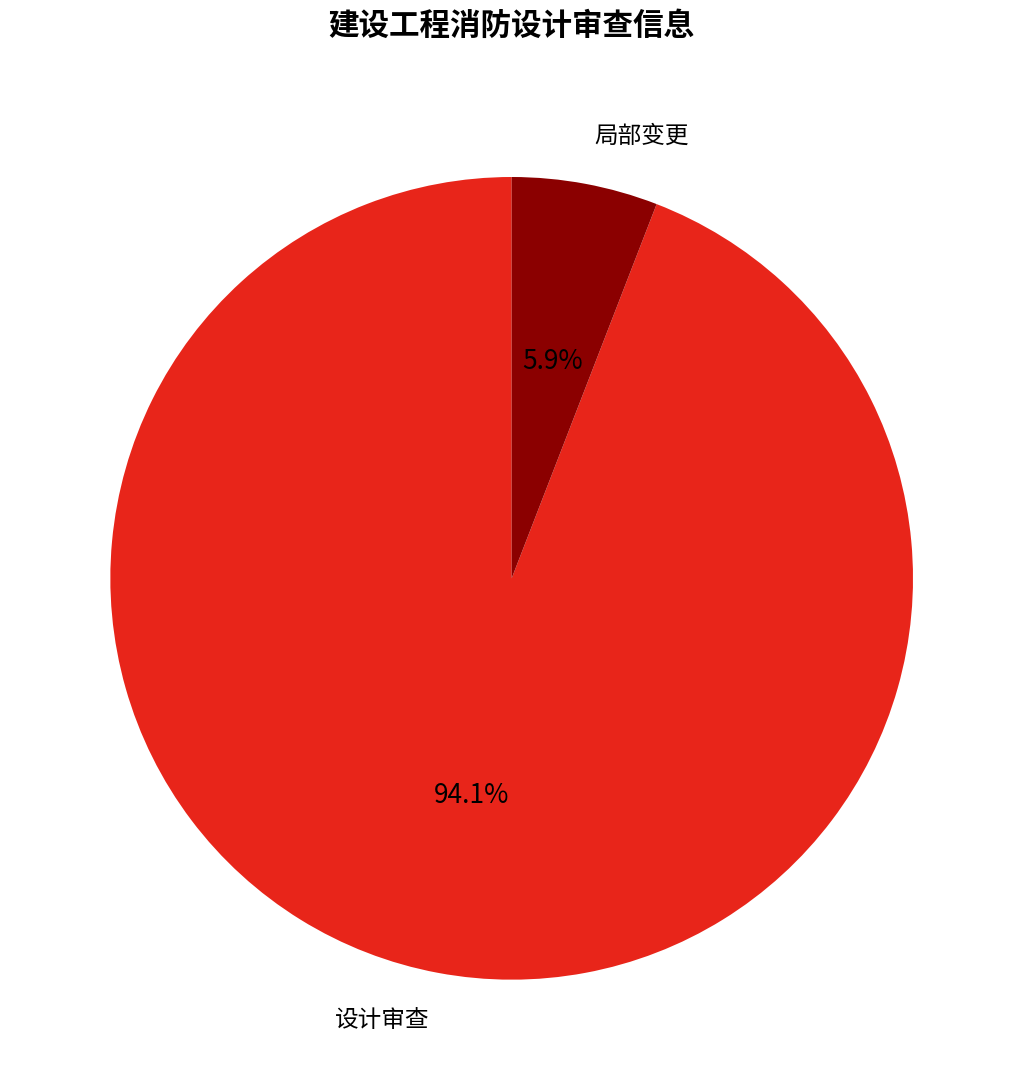

Rank the categories by value from lowest to highest.

局部变更, 设计审查